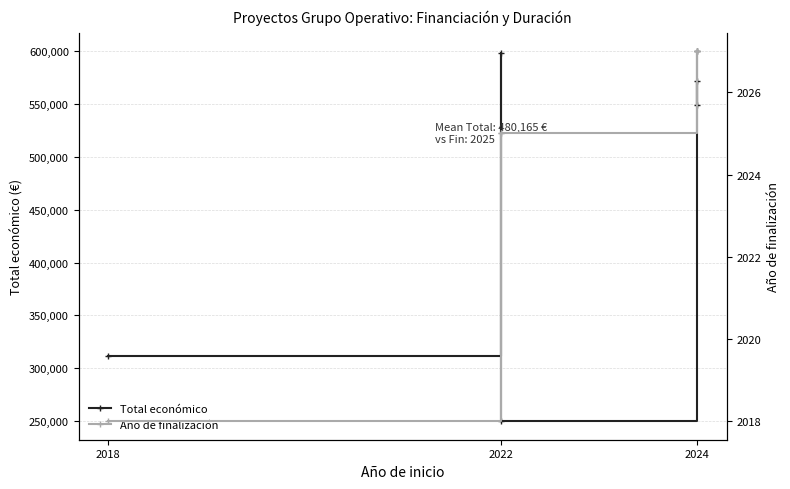

List the series in order of their overall mean, lowest first.

Año de finalización, Total económico